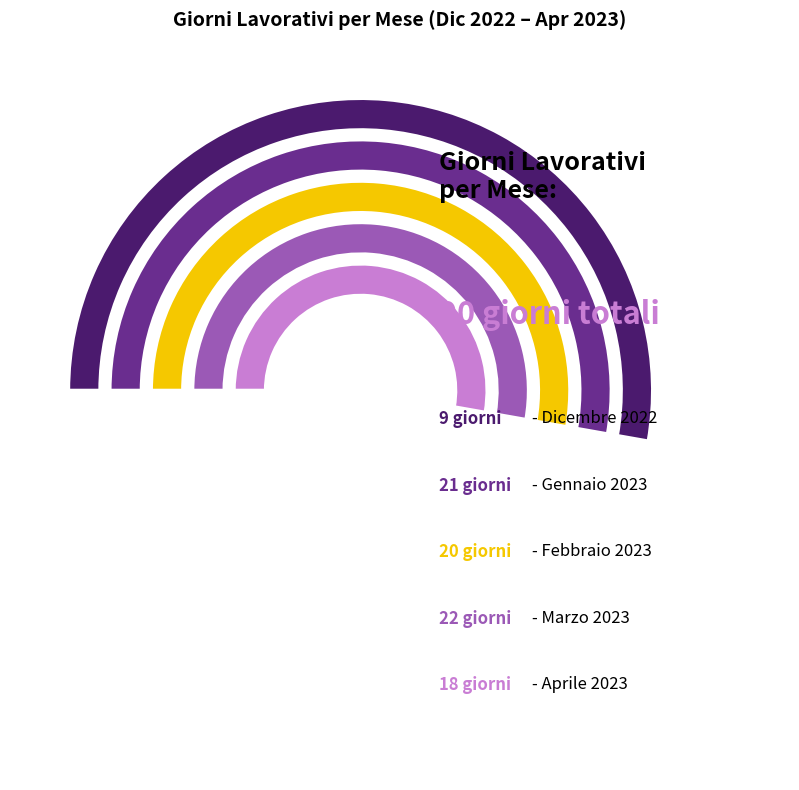

The Gennaio 2023 slice represents 23% of the pie. True or false?

True